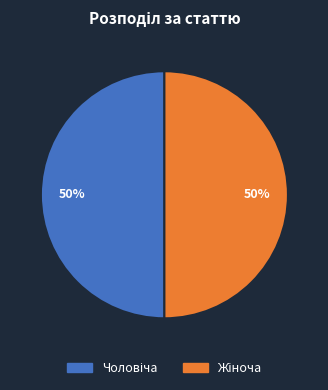

To the nearest percent, what is the average slice percentage?

50%